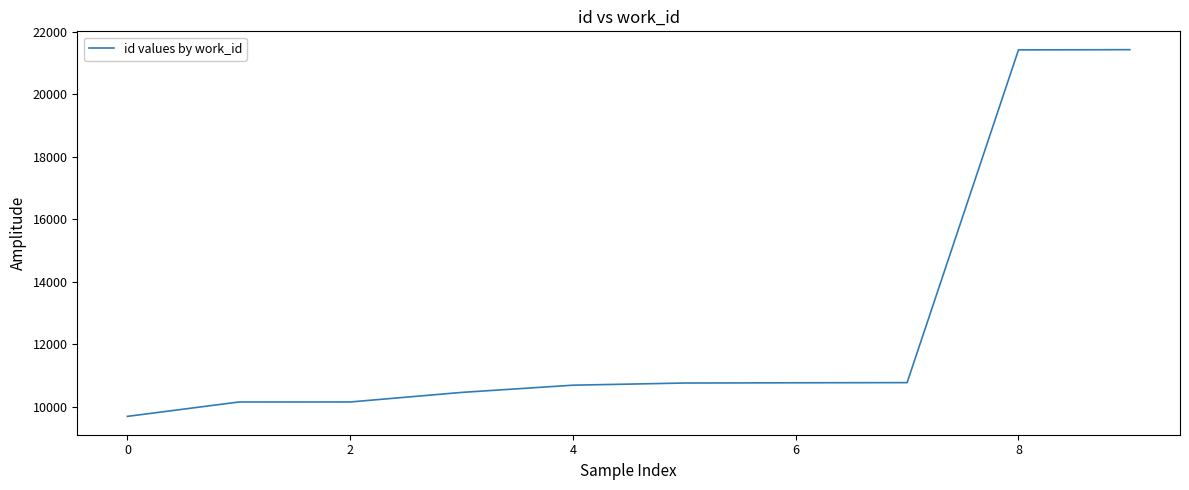

What is the smallest value displayed?

9700